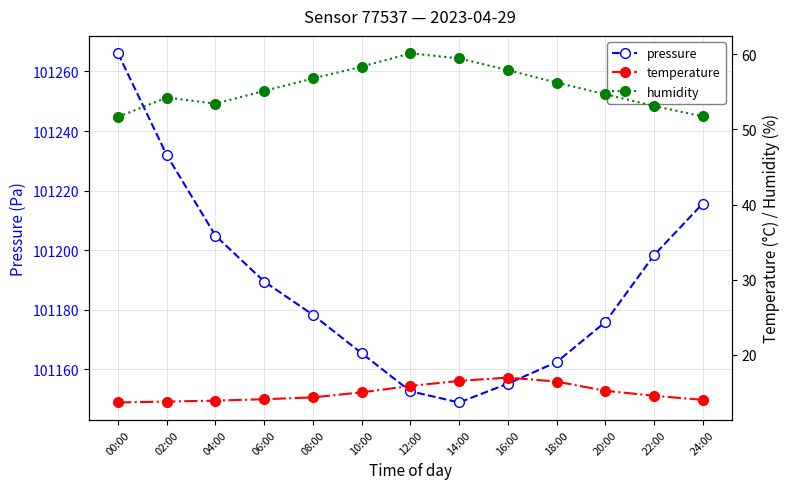

What is the greatest value displayed?

101266.1